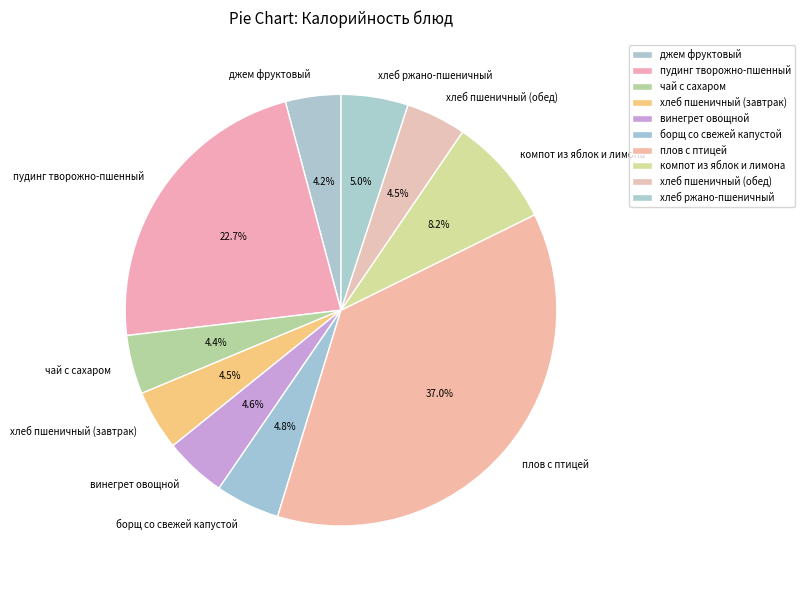

Does any single category account for the majority?

No